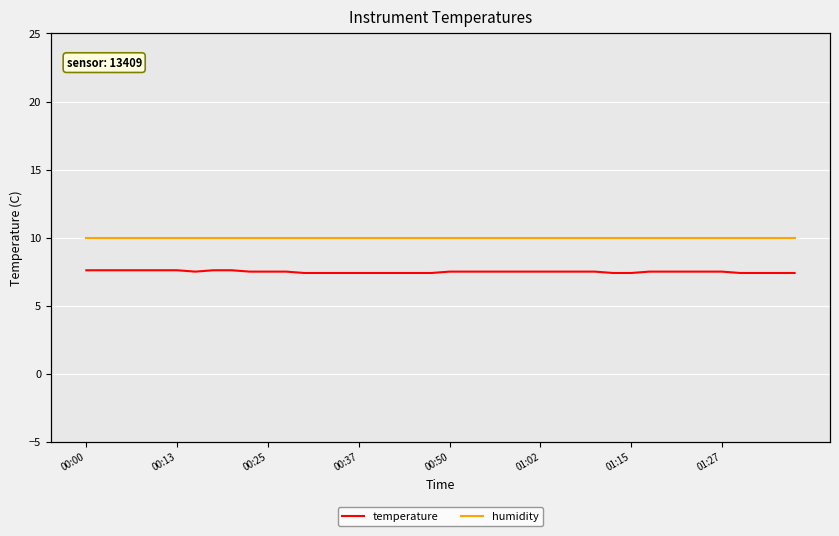

What is the highest value of the temperature series?

7.6